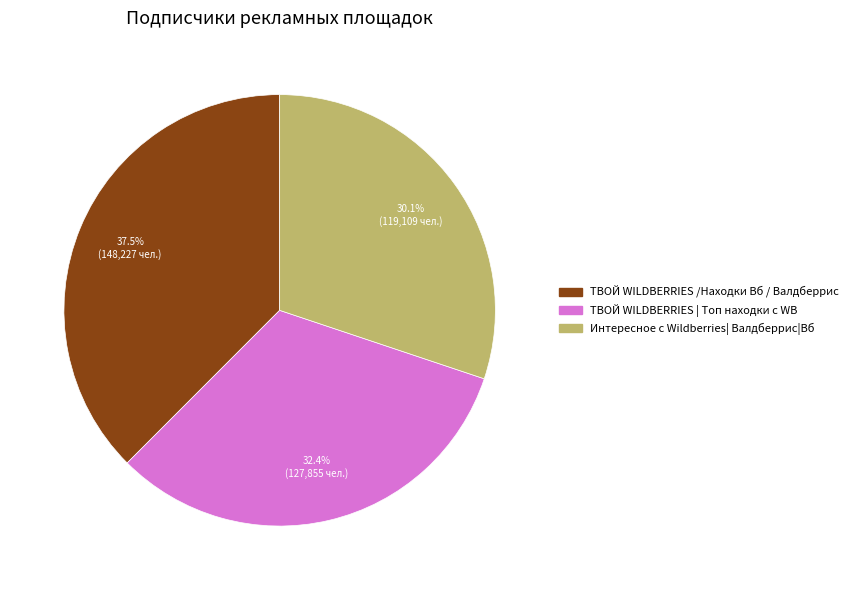

Between ТВОЙ WILDBERRIES /Находки Вб / Валдберрис and Интересное с Wildberries| Валдберрис|Вб, which is larger?

ТВОЙ WILDBERRIES /Находки Вб / Валдберрис